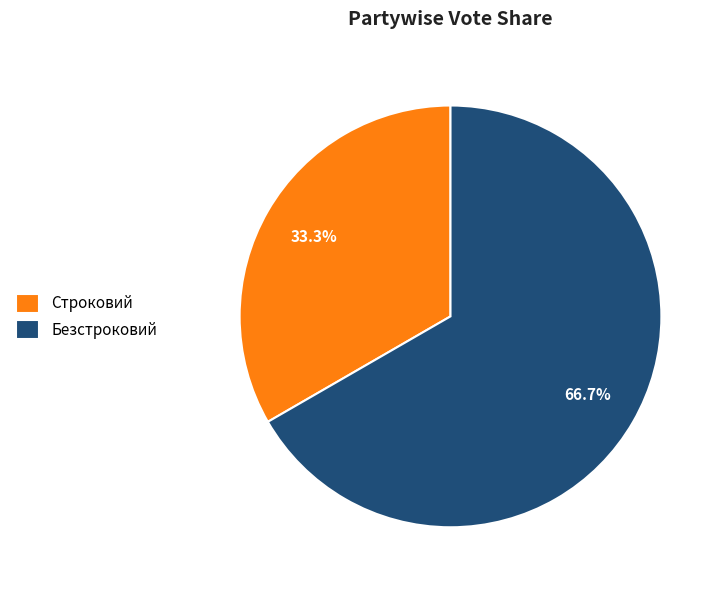

Does any single category account for the majority?

Yes